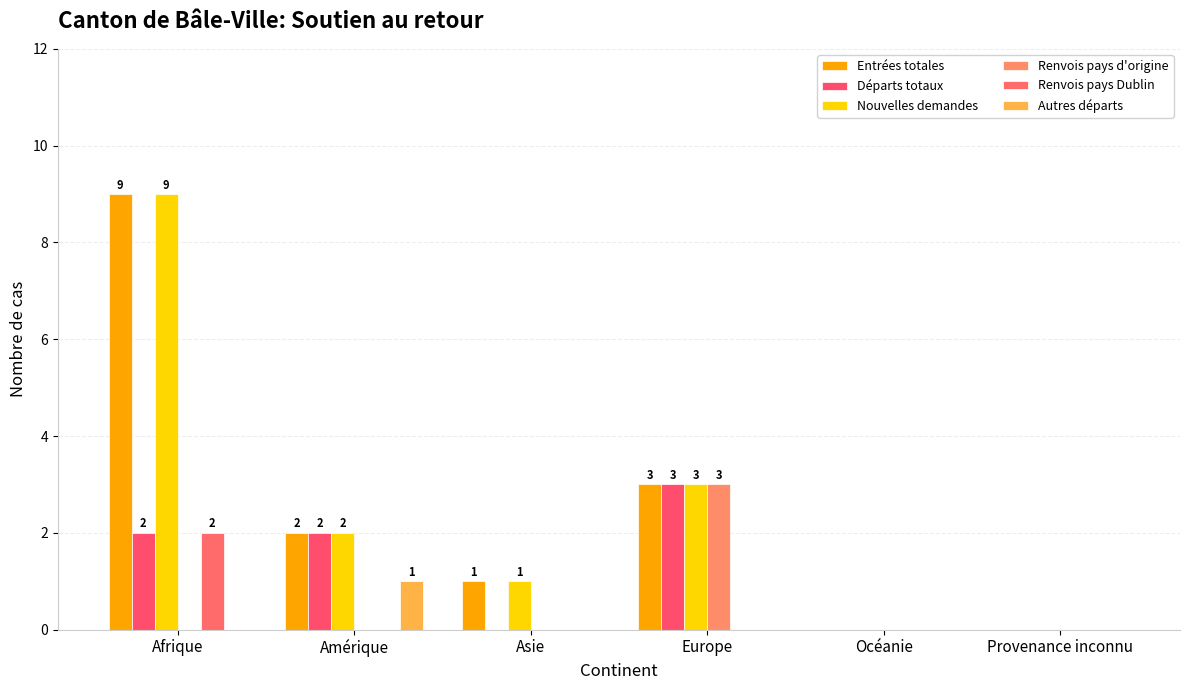

At which category does the chart reach its peak across all series?

Afrique